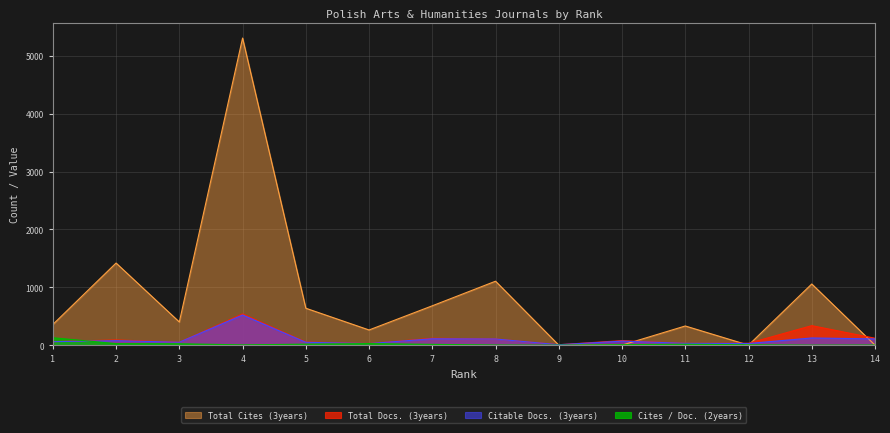

True or false: Total Docs. (3years) and Total Cites (3years) intersect in this chart.

True